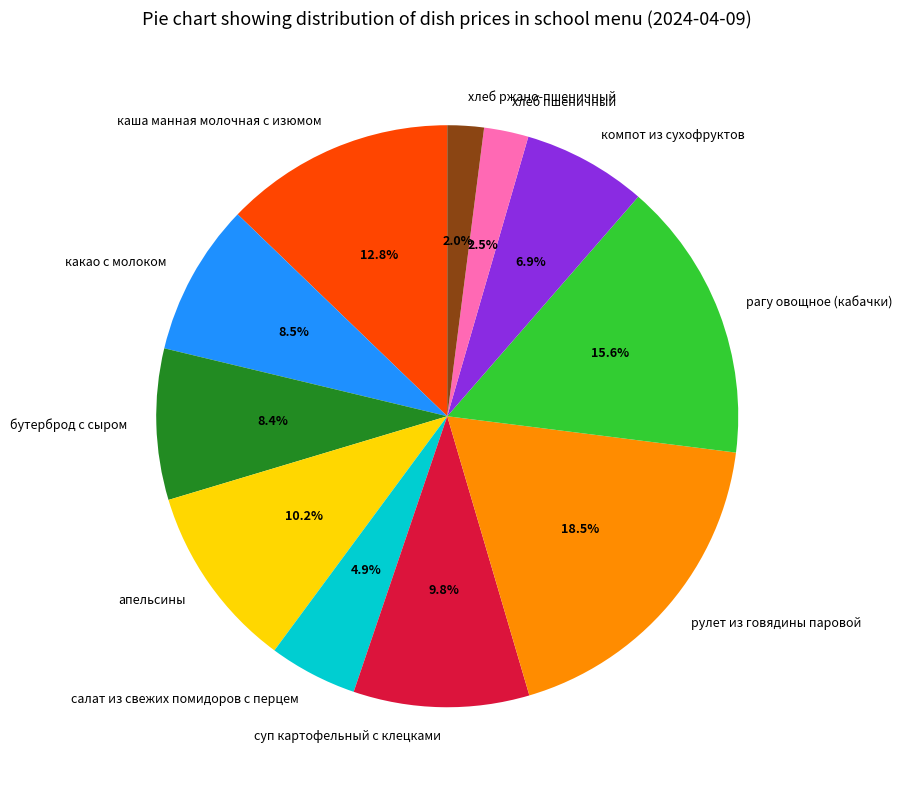

What portion of the pie excludes компот из сухофруктов?

93.1%